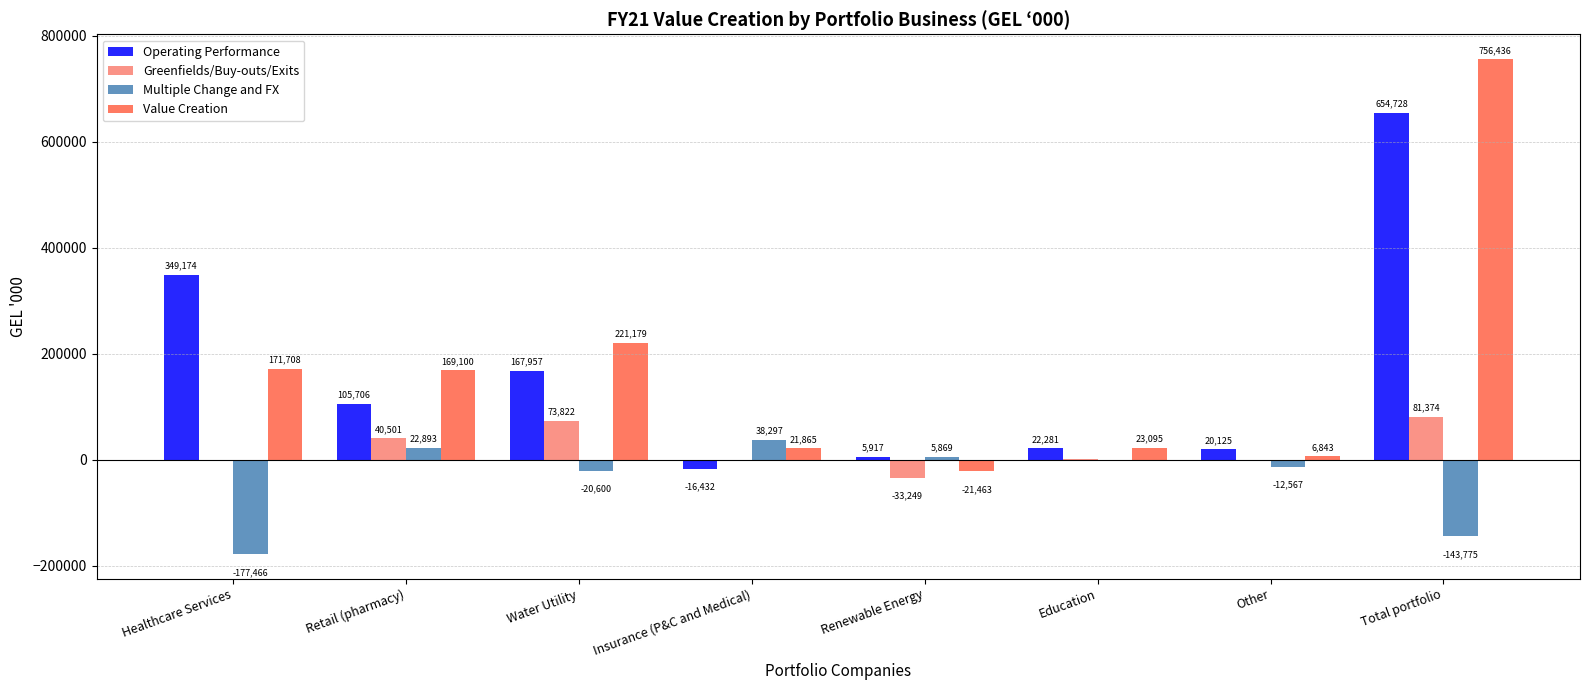

What is the total value across all series at Healthcare Services?

343416